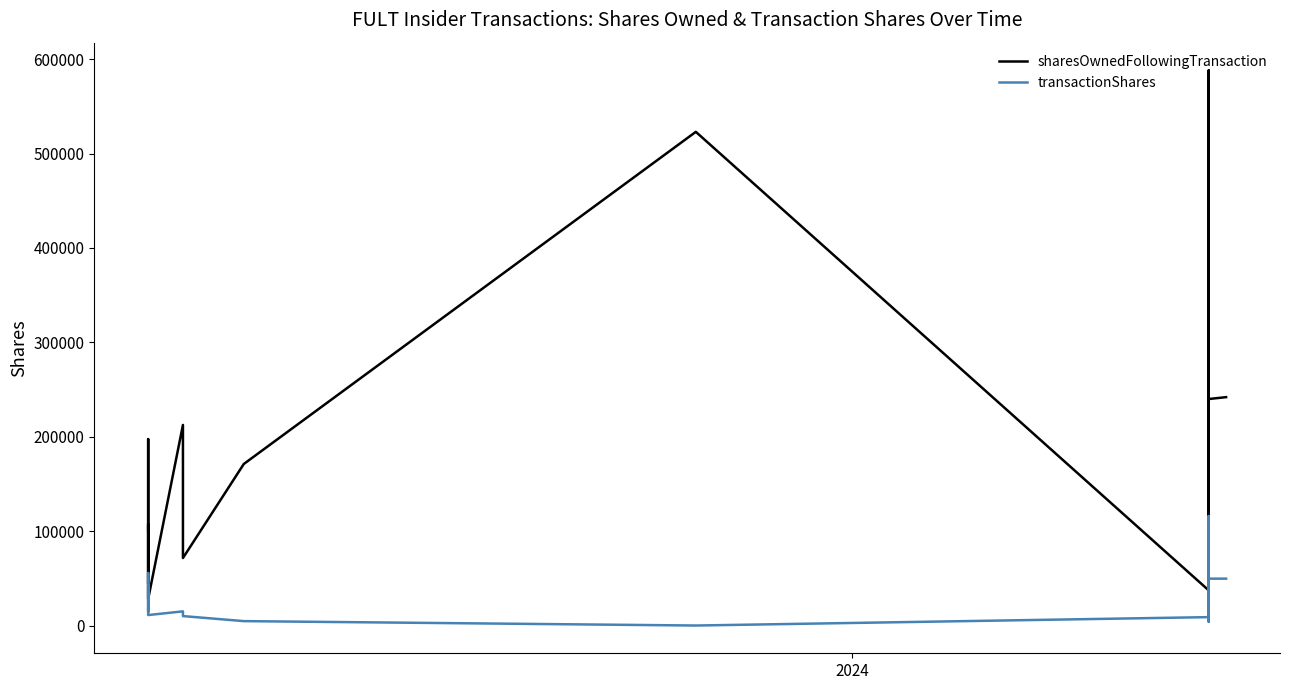

What is the difference between the second highest and minimum values in the sharesOwnedFollowingTransaction series?

511200